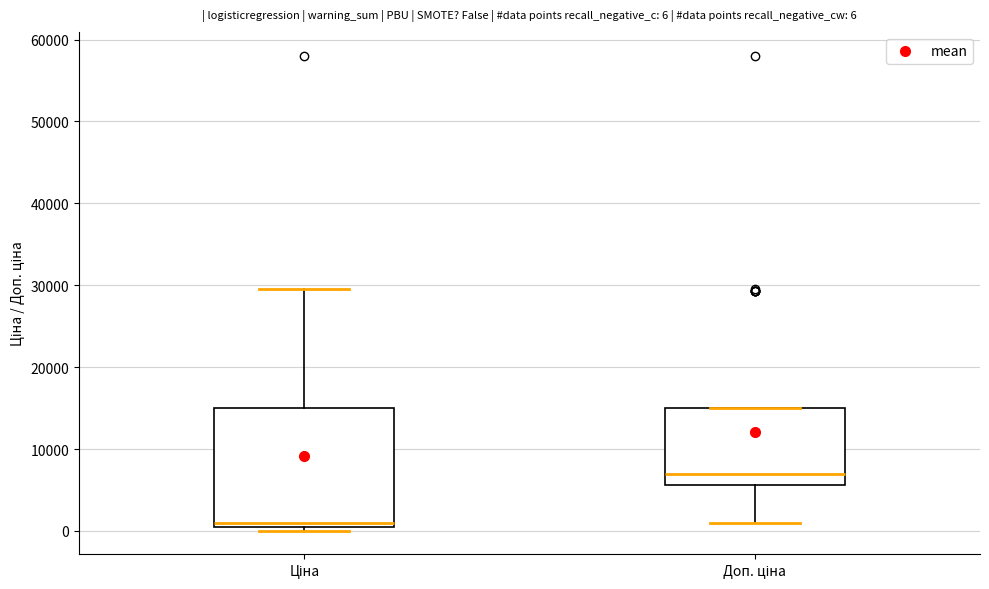

Which box has the highest median line?

Доп. ціна